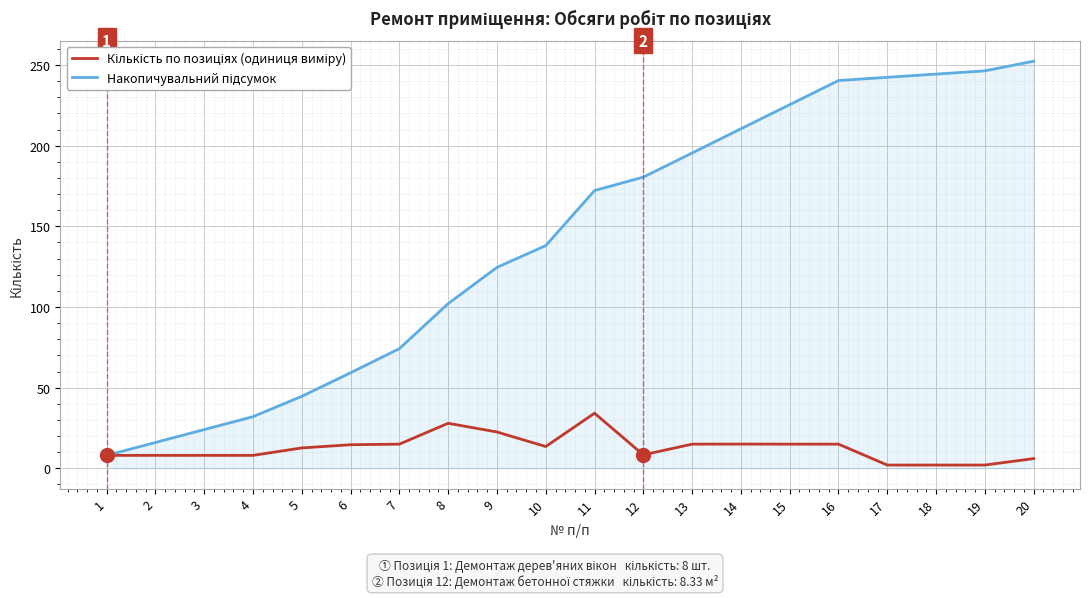

What is the total value across all series at 11?

206.3